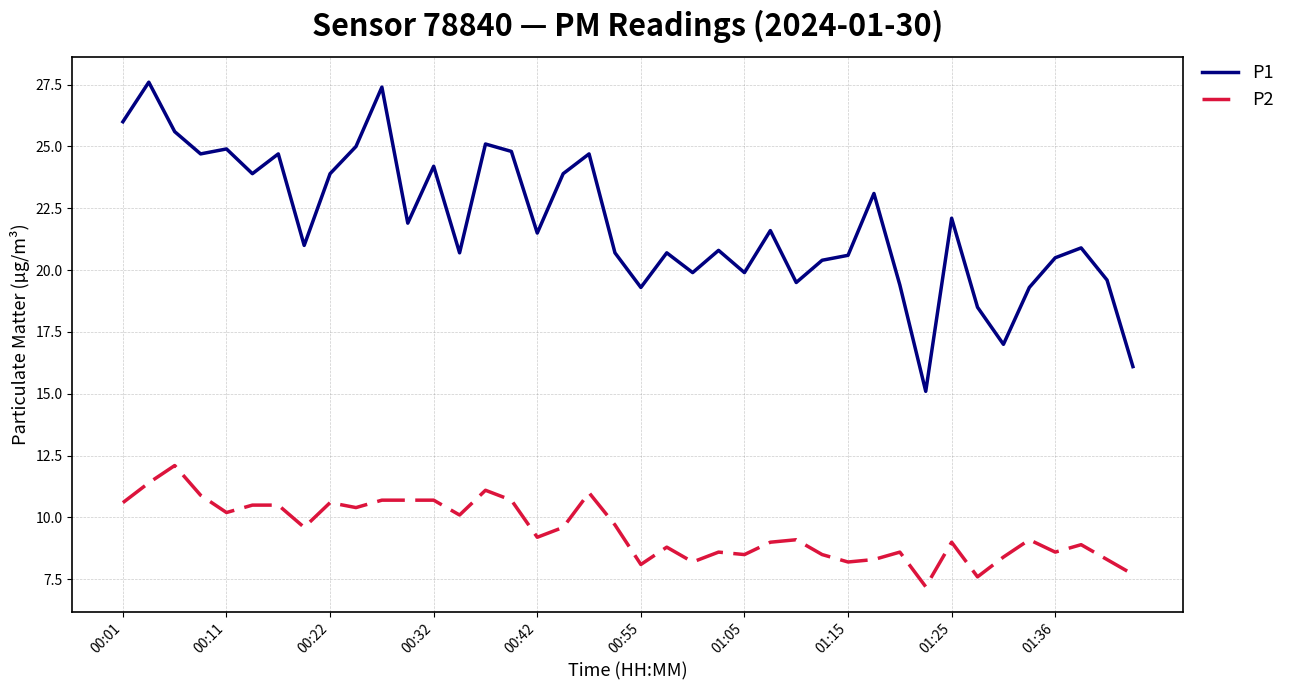

What is the difference between the maximum and minimum values in the P2 series?

4.9